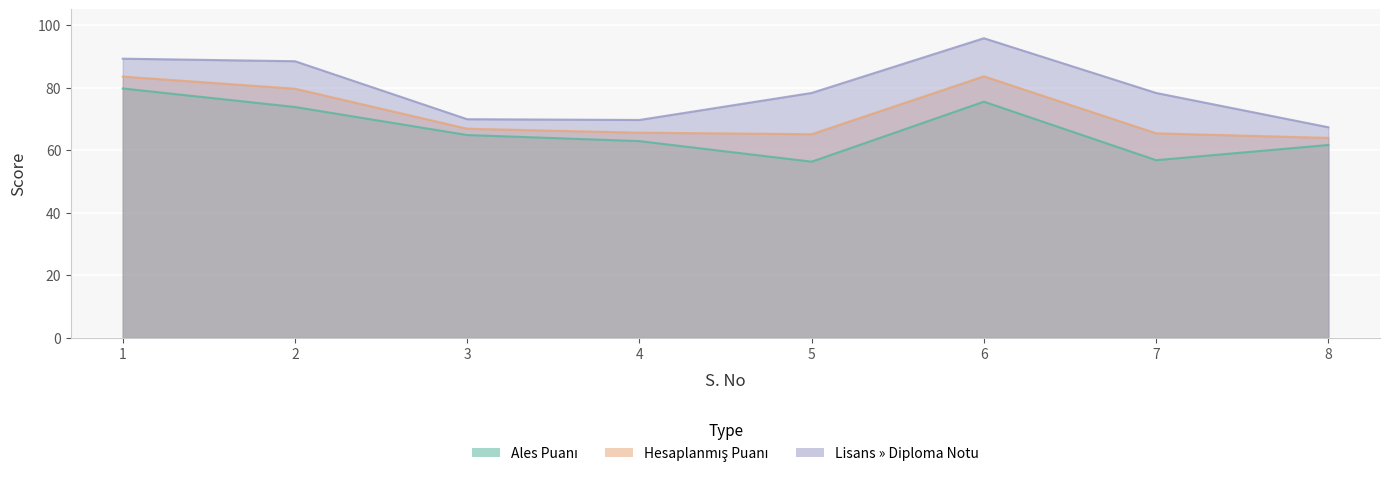

Where is Hesaplanmış Puanı nearest to the value 73?

3